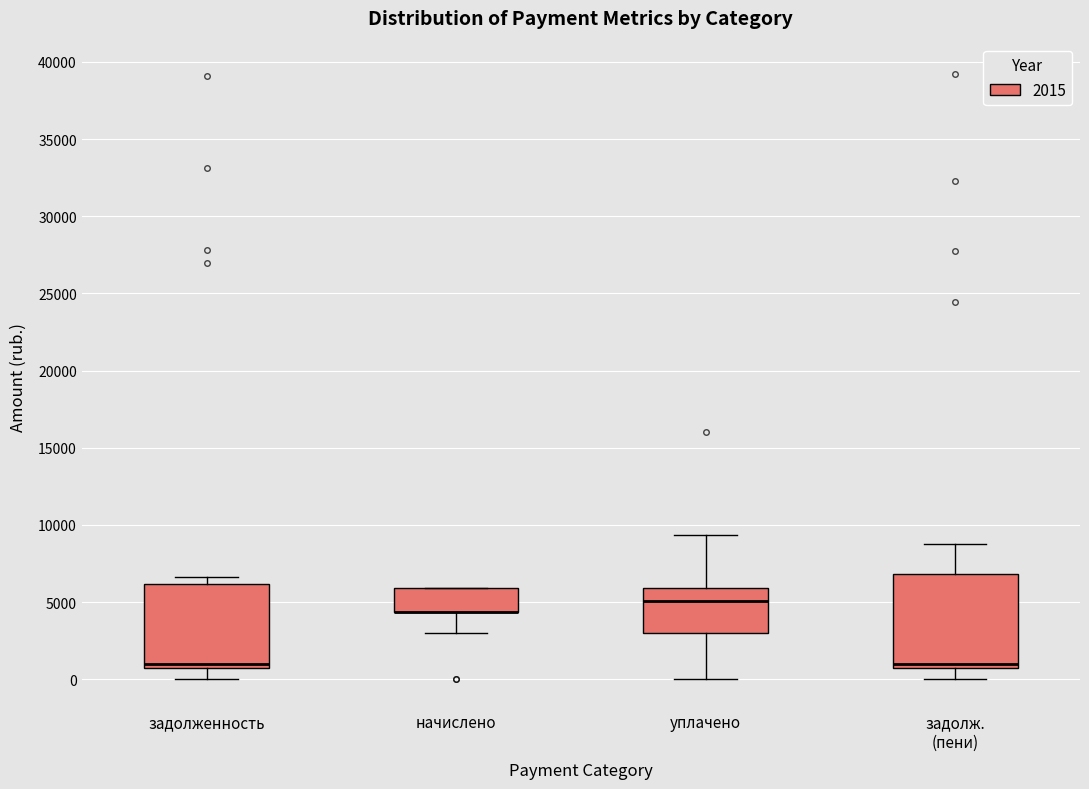

Reading left to right, transcribe this box plot: for each box, give where its median line is, the range the box spans, and where its two whiskers end, as read against the y-axis. The values are not printed on the chart, so give them approximately, as read against the axis.

задолженность: median 1000, box 500 to 6000, whiskers 0 to 6500
начислено: median 4500 (drawn on the box's lower edge), box 4500 to 6000, whiskers 3000 to 6000
уплачено: median 5000, box 3000 to 6000, whiskers 0 to 9500
задолж. (пени): median 1000, box 500 to 7000, whiskers 0 to 9000